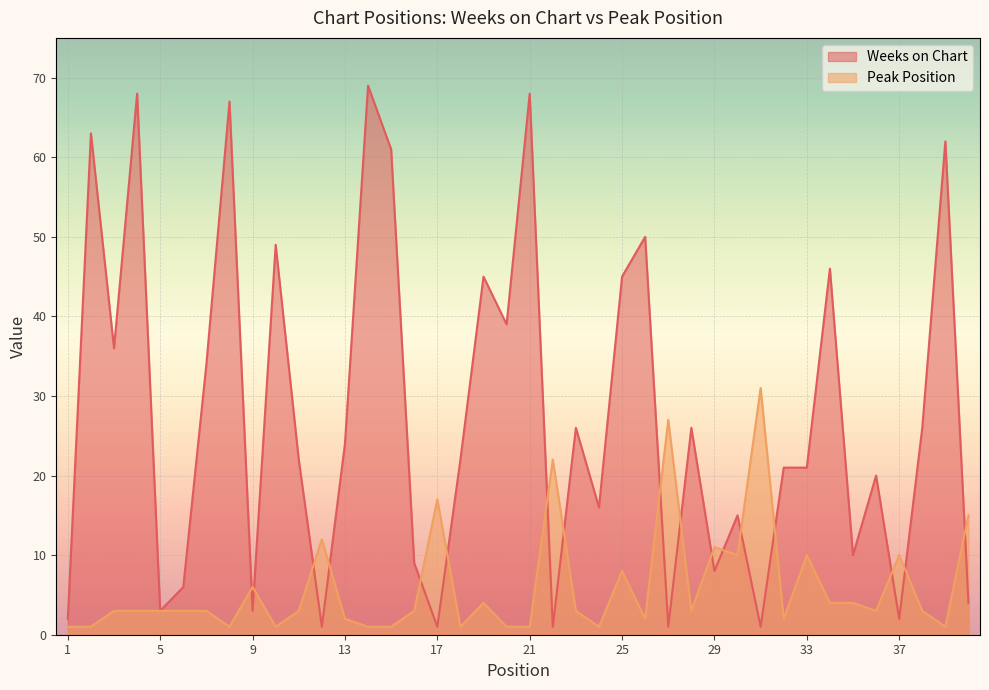

Which category has the lowest value across all series?

12